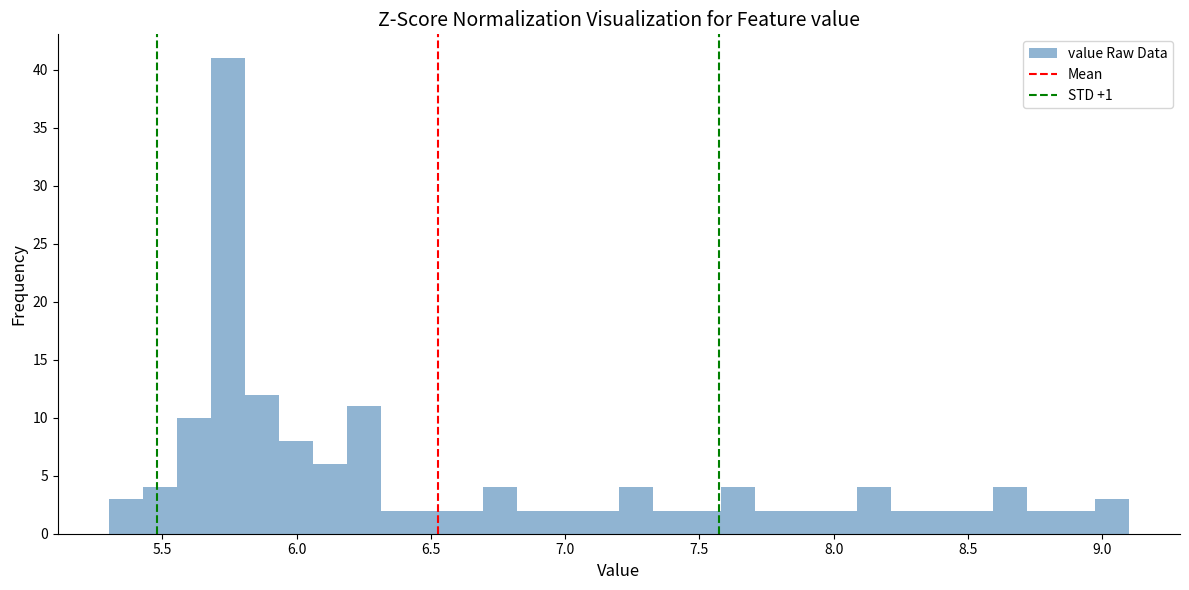

Around what value on the x-axis is the tallest bar? Give the approximate position of its centre, as read against the axis.

5.75